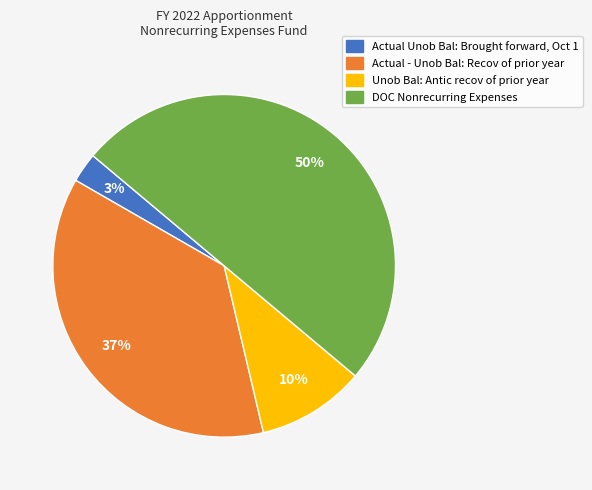

How many segments does this pie chart have?

4